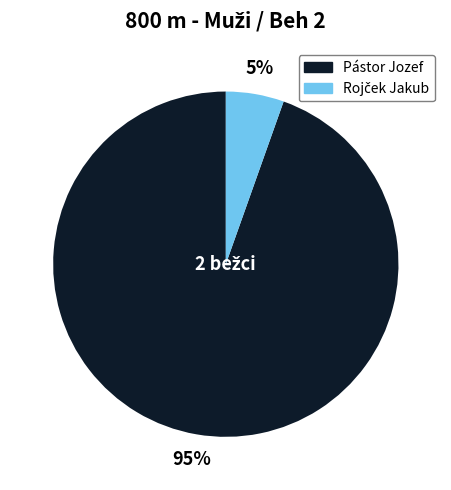

To the nearest percent, what portion does Pástor Jozef represent?

95%